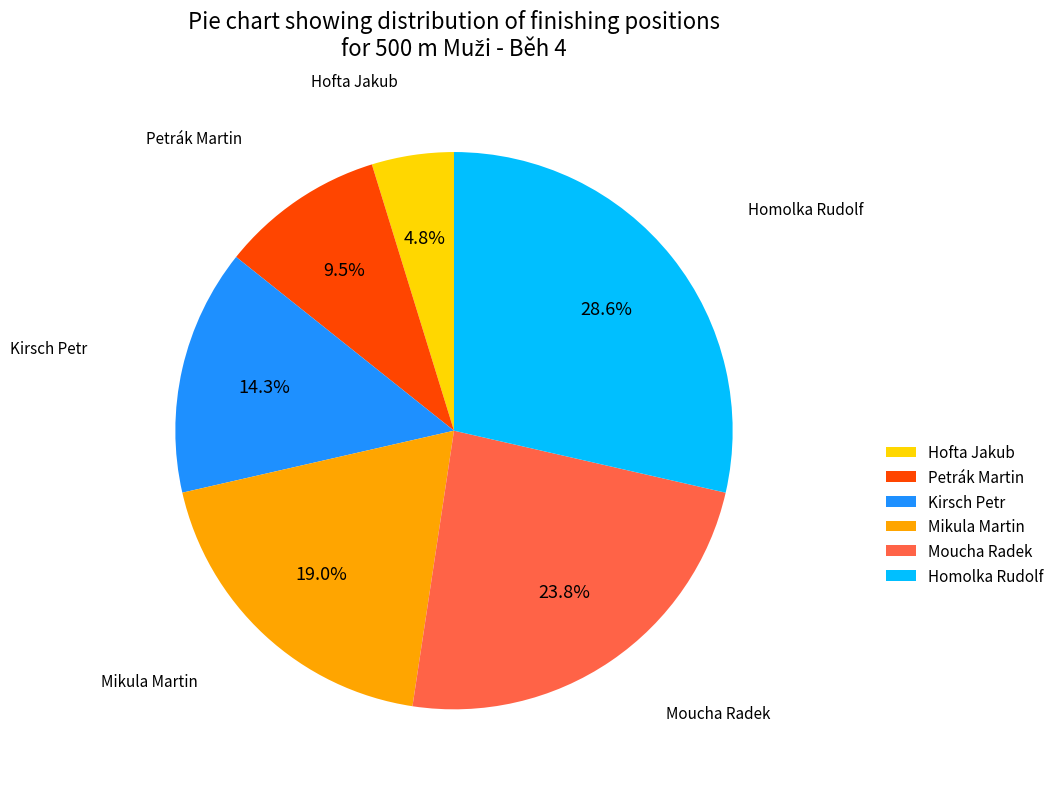

How many slices are in this pie chart?

6